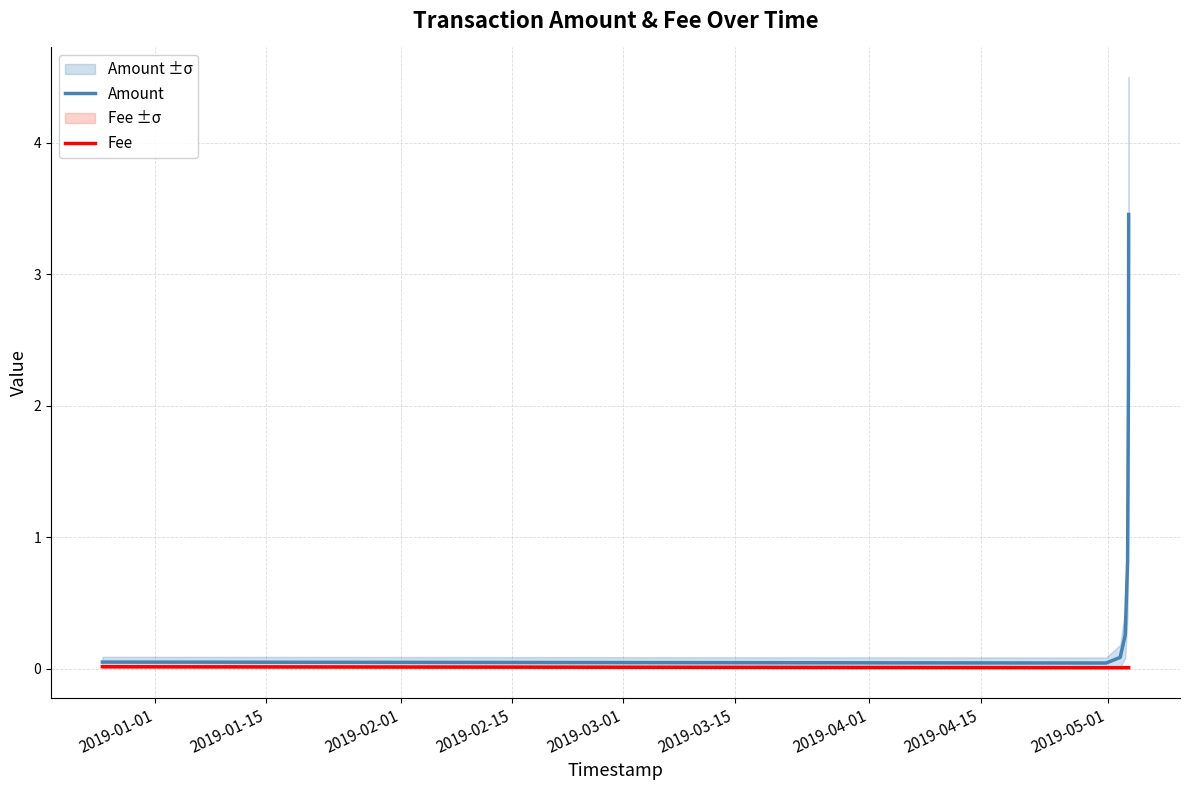

What are all the series names shown in the legend?

Amount, Fee